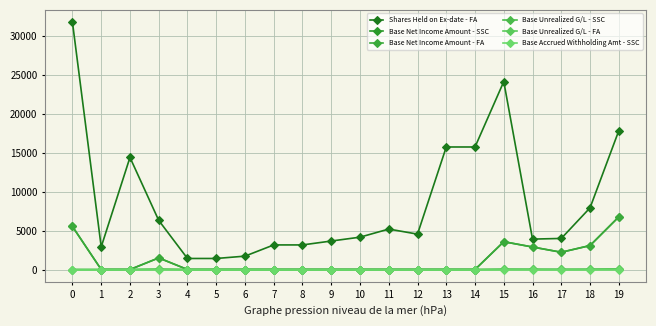

Is this an area chart (filled region under the line)?

No